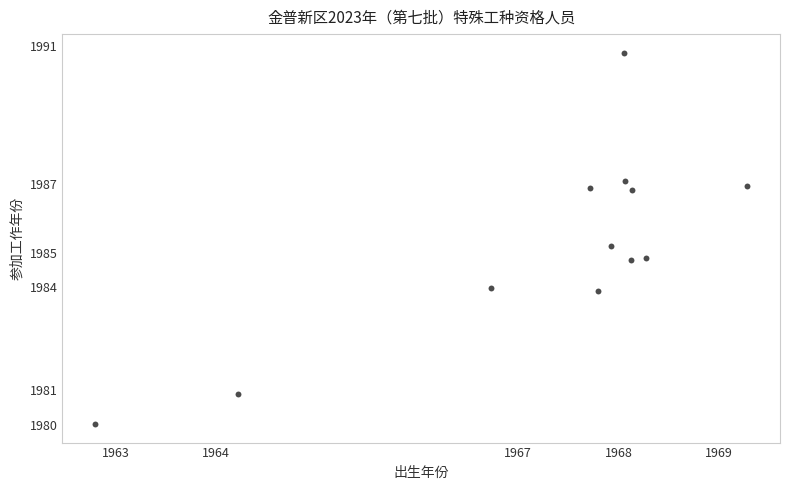

What is the average X value?

1967.3